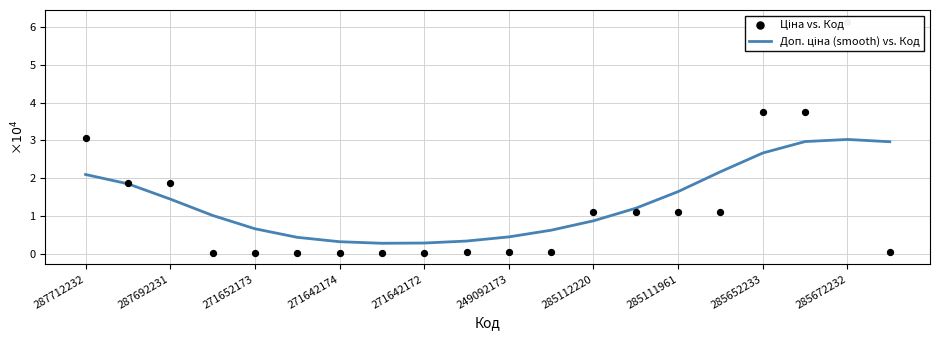

Which series has the largest Y range (max minus min)?

Ціна vs. Код